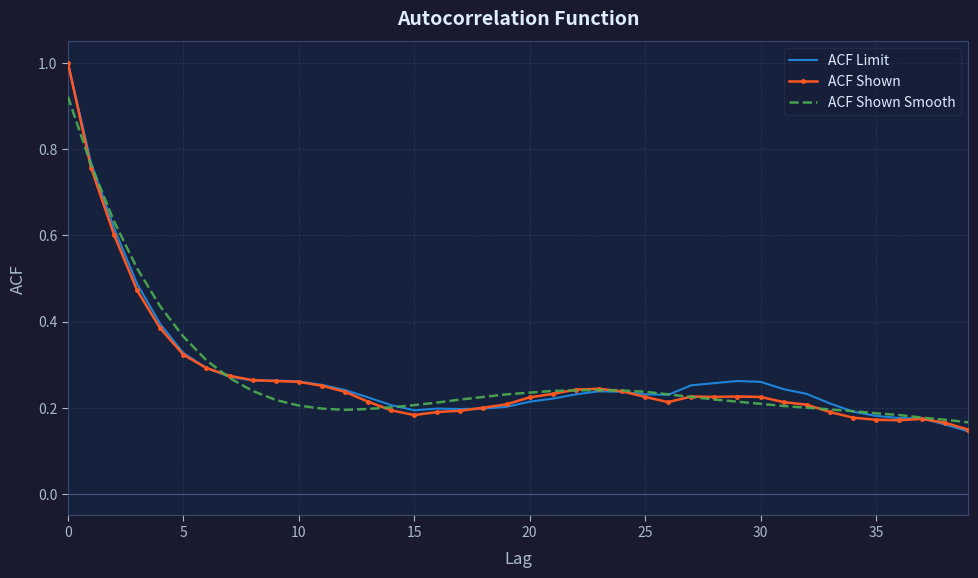

What is the greatest value displayed?

1.0